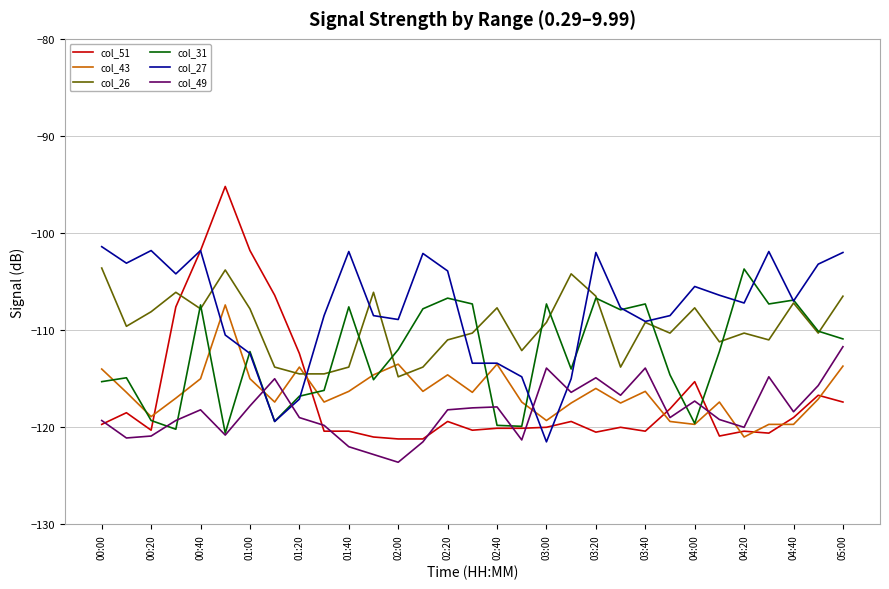

True or false: col_26 and col_43 cross at least once.

True